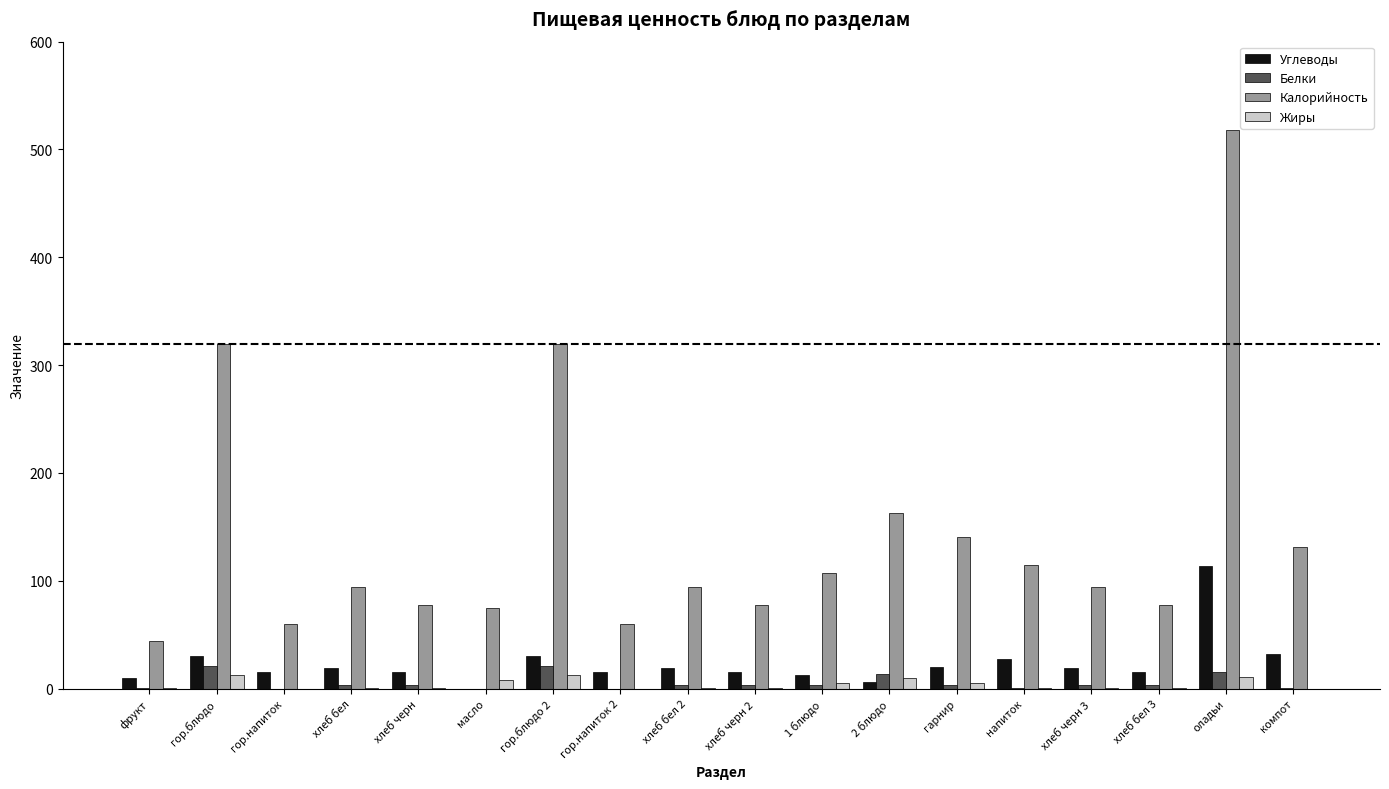

What is the total value across all series at гарнир?

169.8